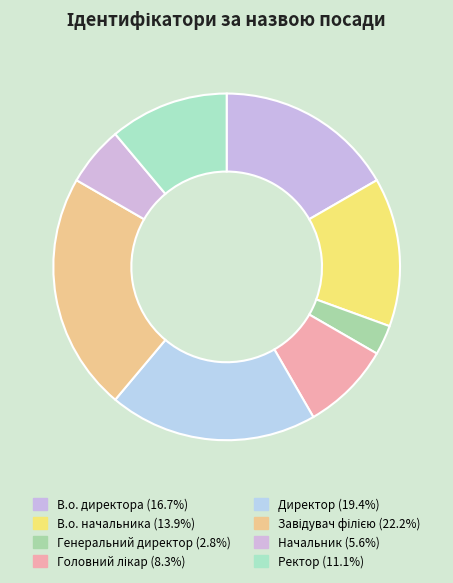

How much of the chart is everything except Директор?

80.6%